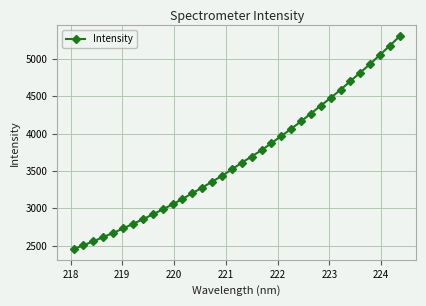

What is the value of the 2nd point from the left?

2505.5